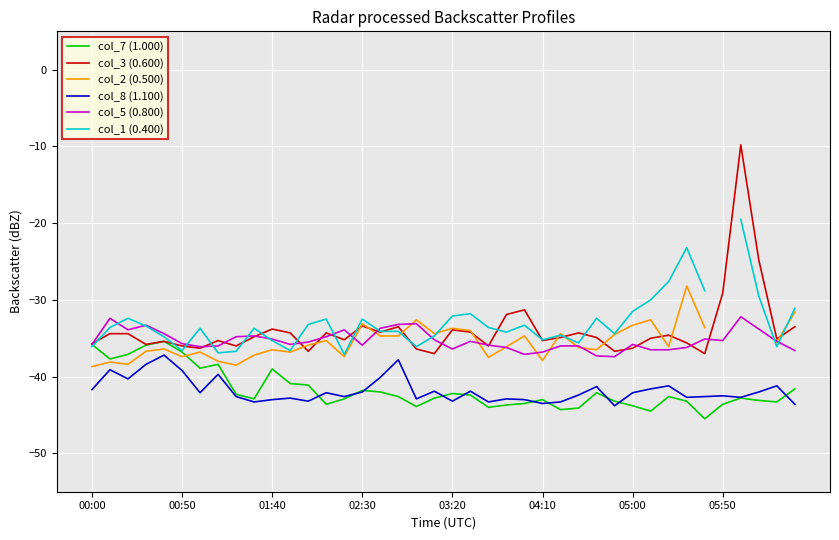

What are all the series names shown in the legend?

col_7 (1.000), col_3 (0.600), col_2 (0.500), col_8 (1.100), col_5 (0.800), col_1 (0.400)